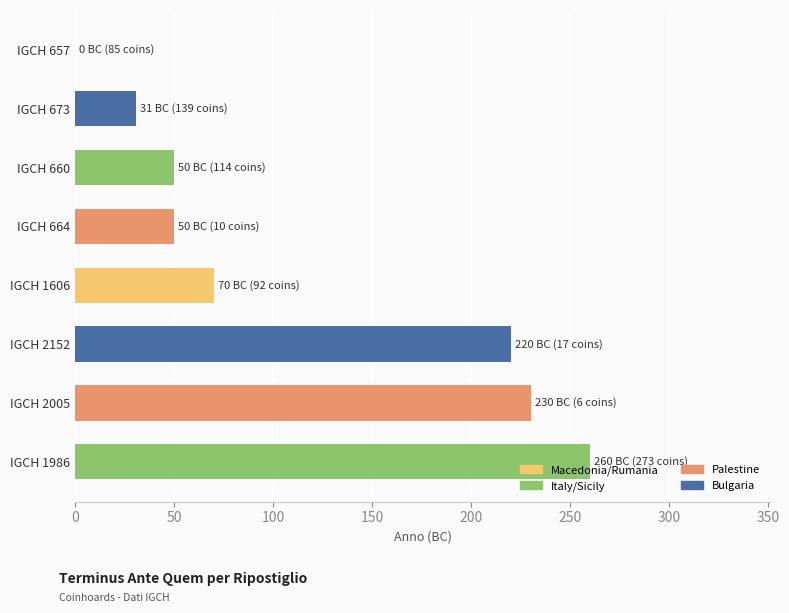

Which has a higher value, IGCH 673 or IGCH 1606?

IGCH 1606